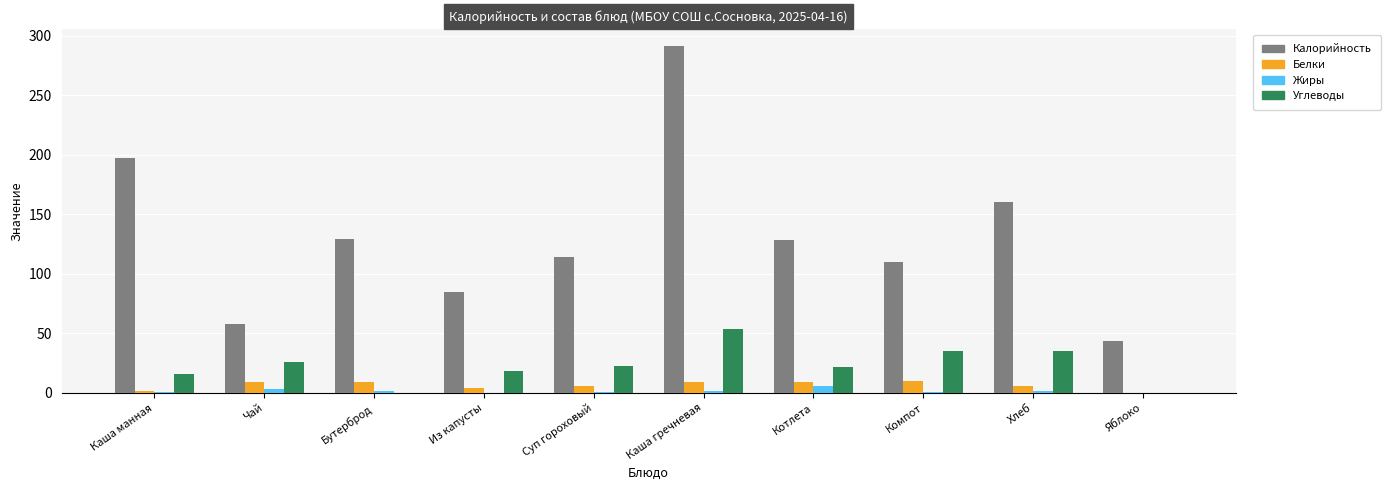

What is the maximum value shown in the chart?

291